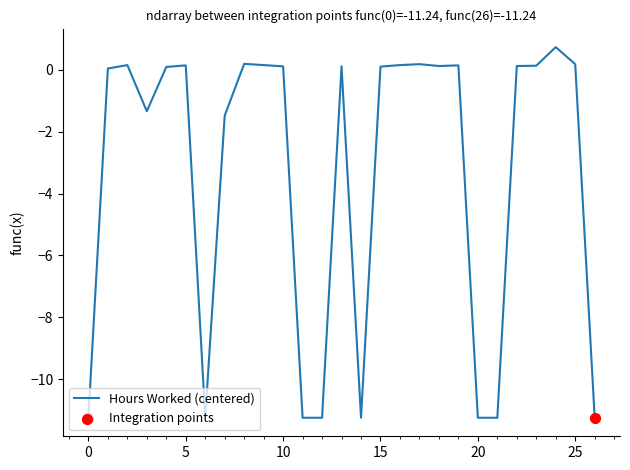

What is the maximum value shown in the chart?

0.7